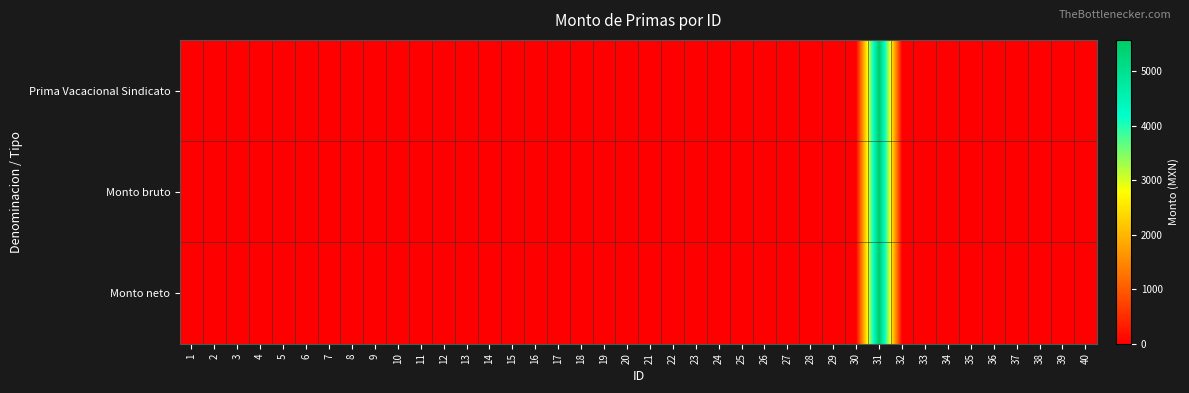

How many distinct data groups are displayed?

3